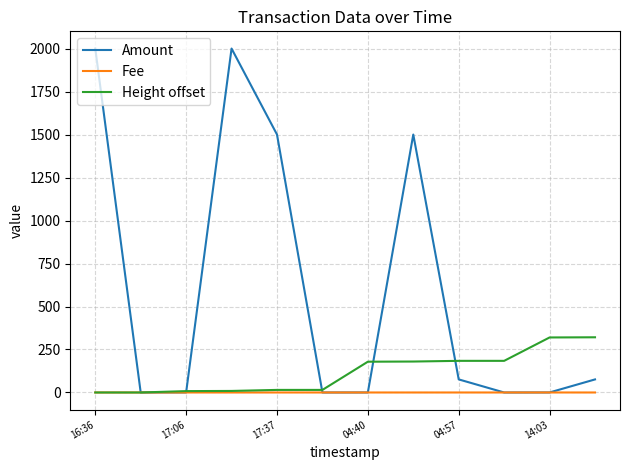

Which series has the largest total across all categories?

Amount